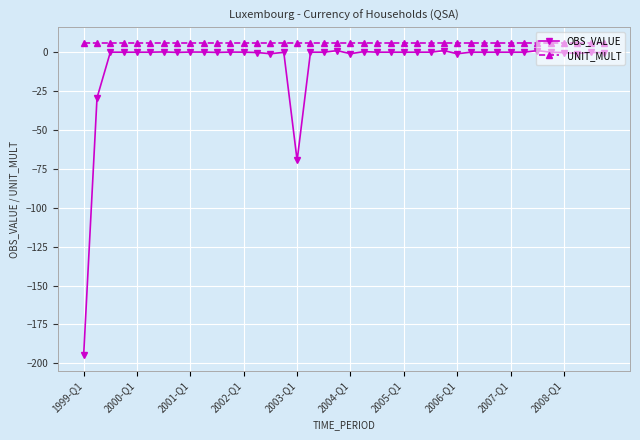

Which series has the largest range (max minus min)?

OBS_VALUE